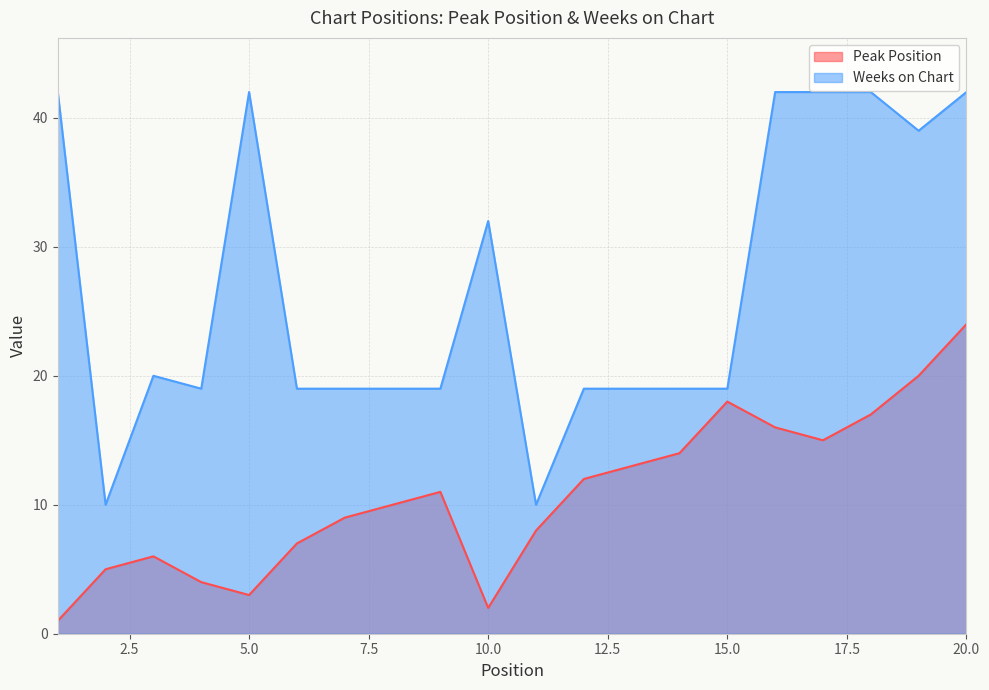

True or false: Weeks on Chart and Peak Position cross at least once.

False